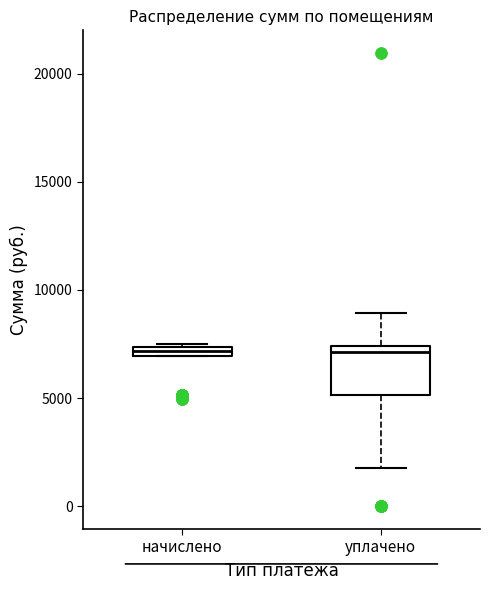

Where does the lower whisker of the box for уплачено end on the y-axis? The values are not printed on the chart, so give them approximately, as read against the axis.

2000